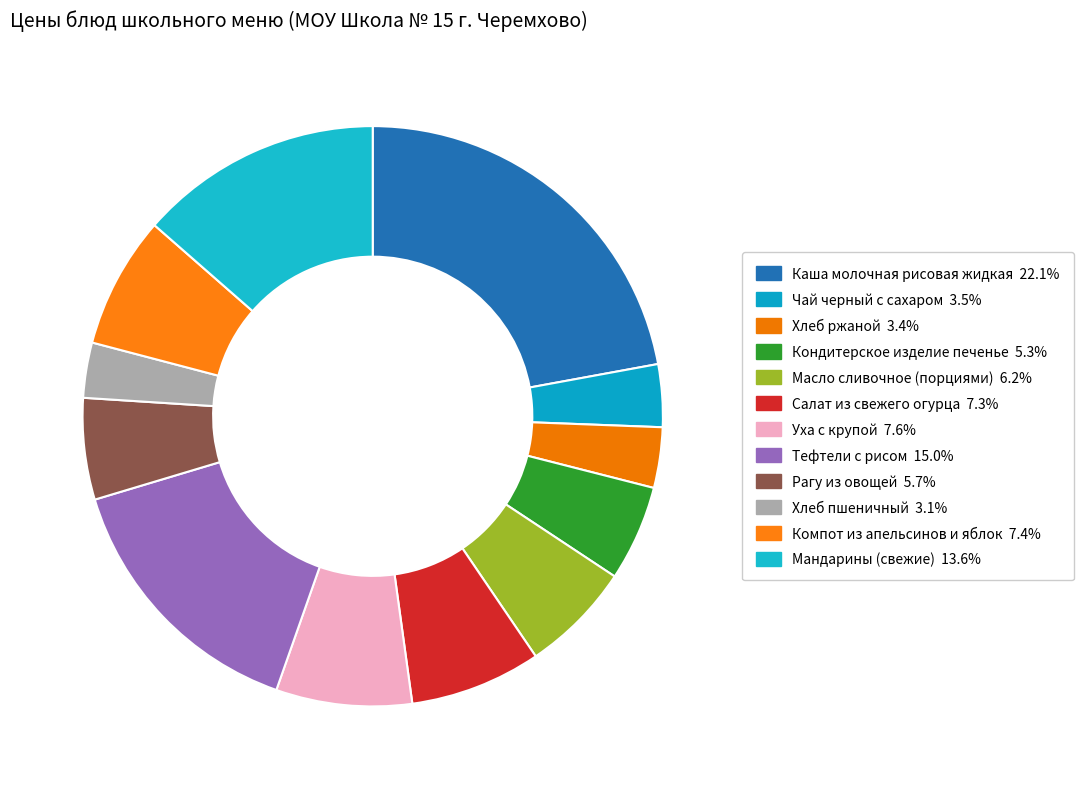

To the nearest percent, what is the combined percentage of Чай черный с сахаром and Рагу из овощей?

9%